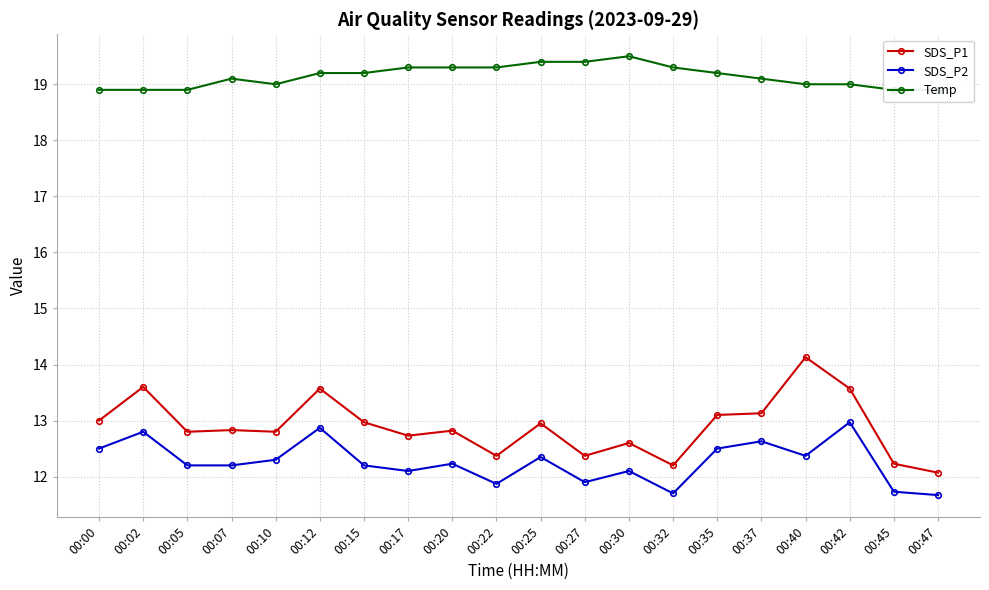

What is the difference between the highest and lowest values at 00:37?

6.5